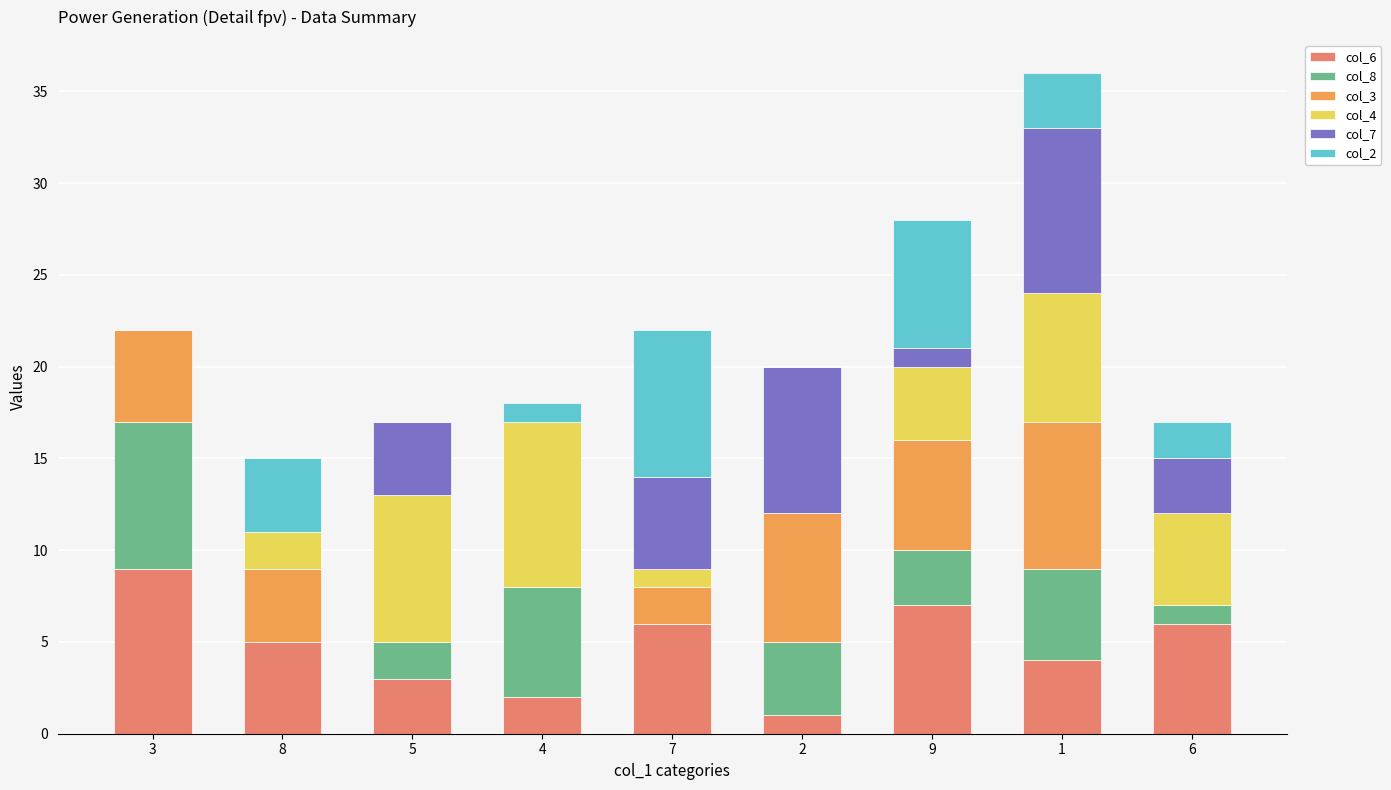

The col_7 series shows 0 at 4. True or false?

True